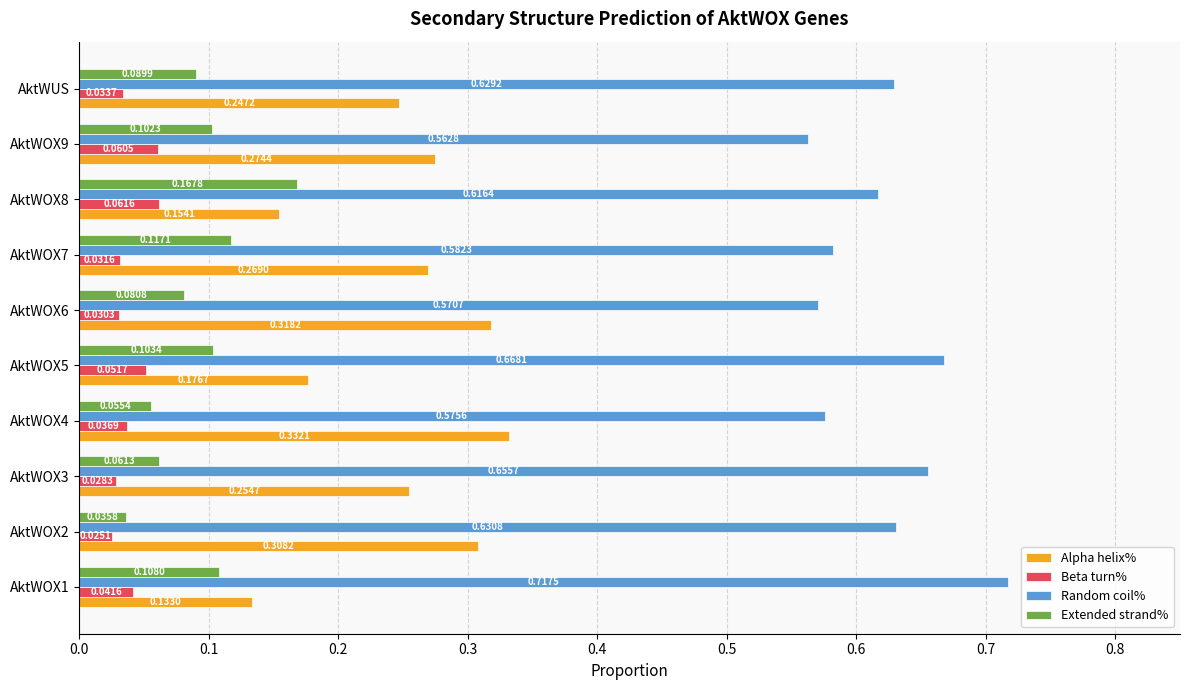

Which series has the widest spread of values?

Alpha helix%